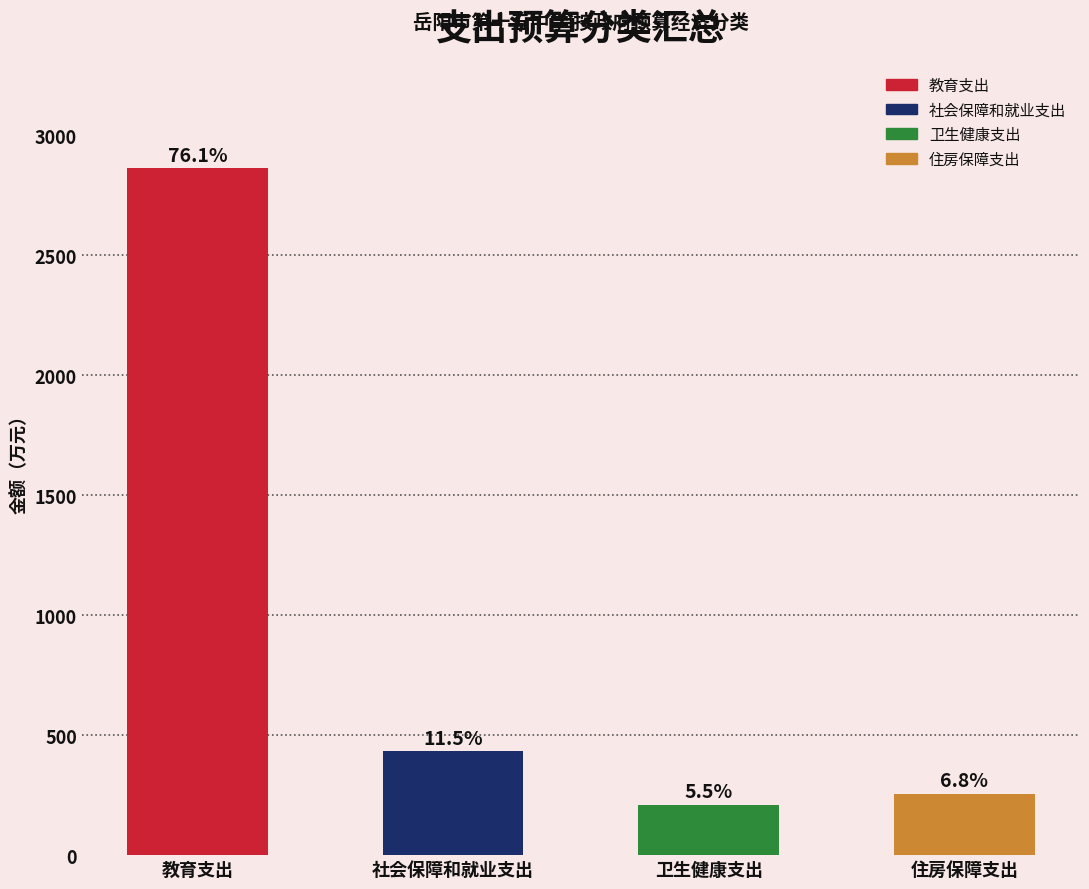

Are the bars horizontal?

No